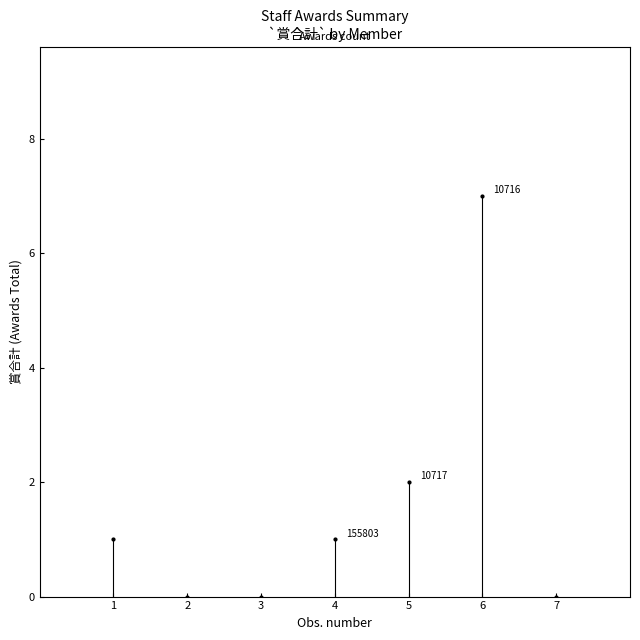

What is the average X value?

4